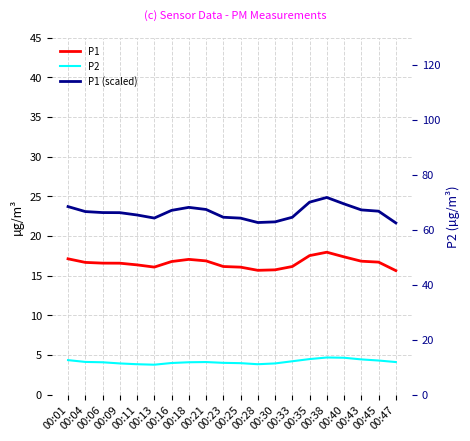

How many categories are shown in the chart?

20